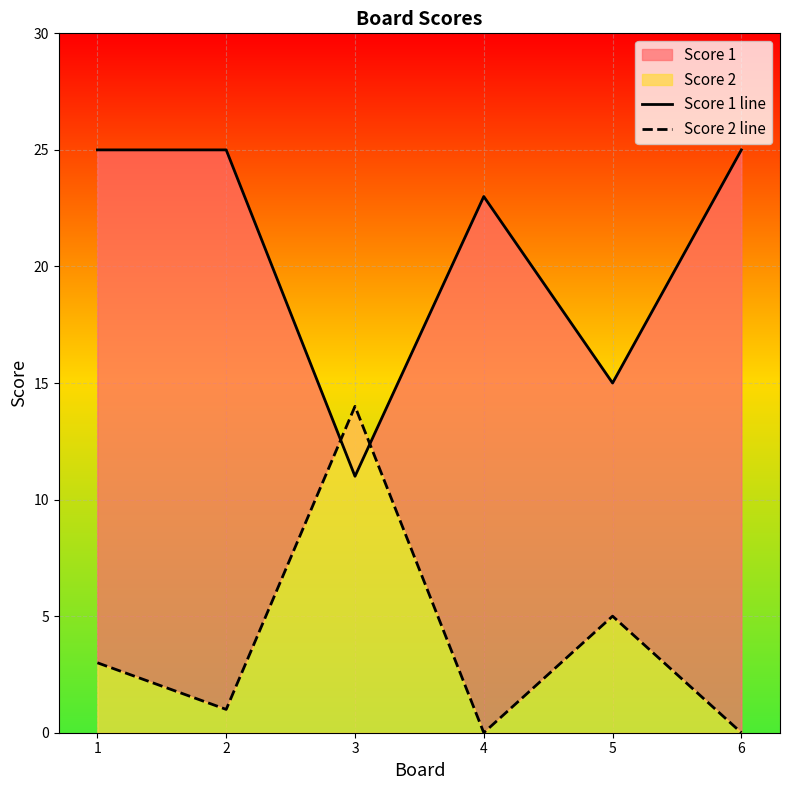

True or false: Score 1 line has more than 0 points higher than both neighbors.

True